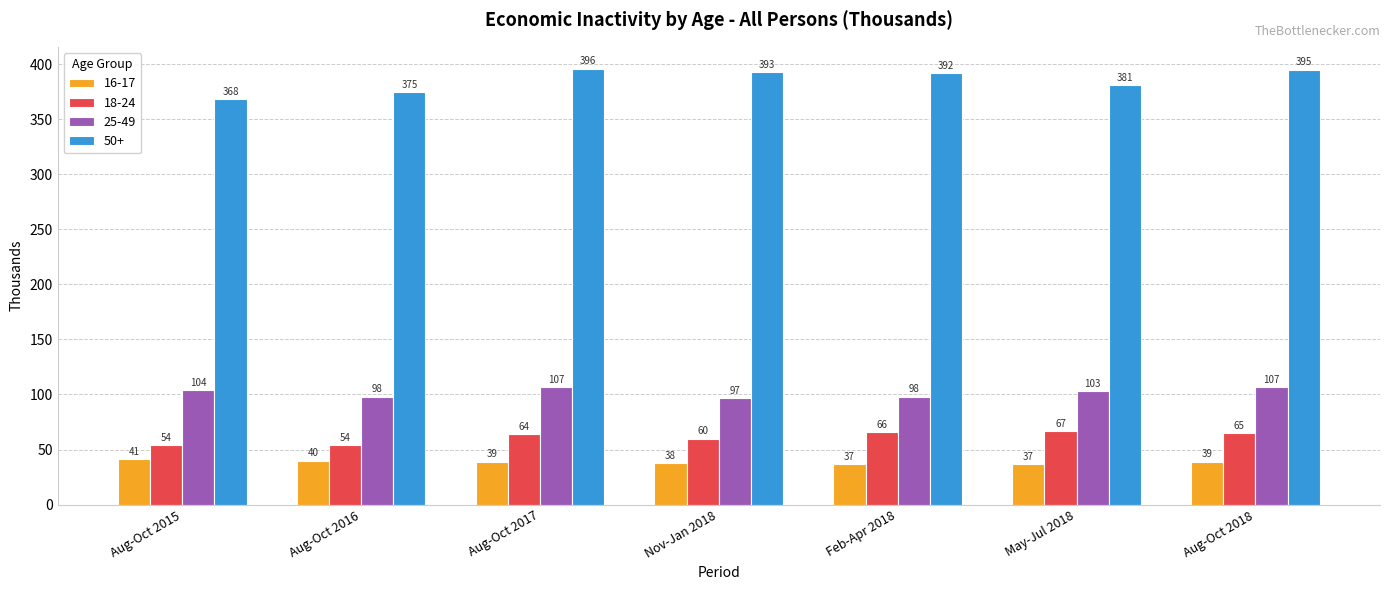

What are all the series names shown in the legend?

16-17, 18-24, 25-49, 50+